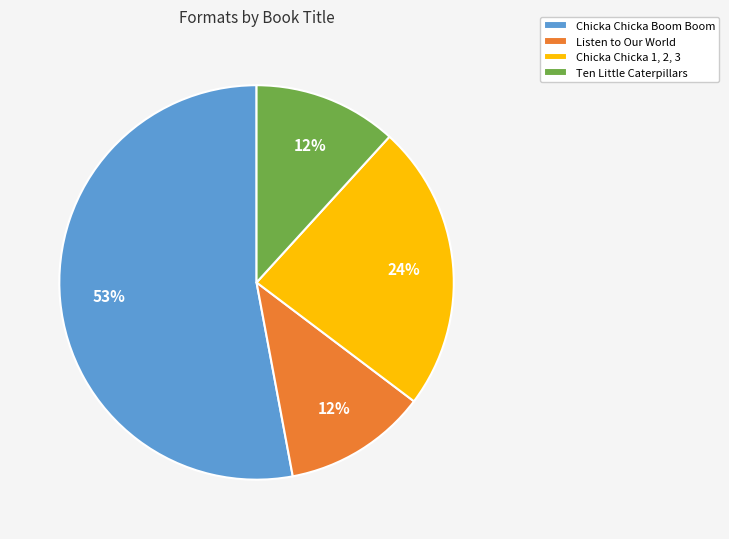

What is the ratio of the value at Ten Little Caterpillars to the value at Chicka Chicka Boom Boom?

0.2